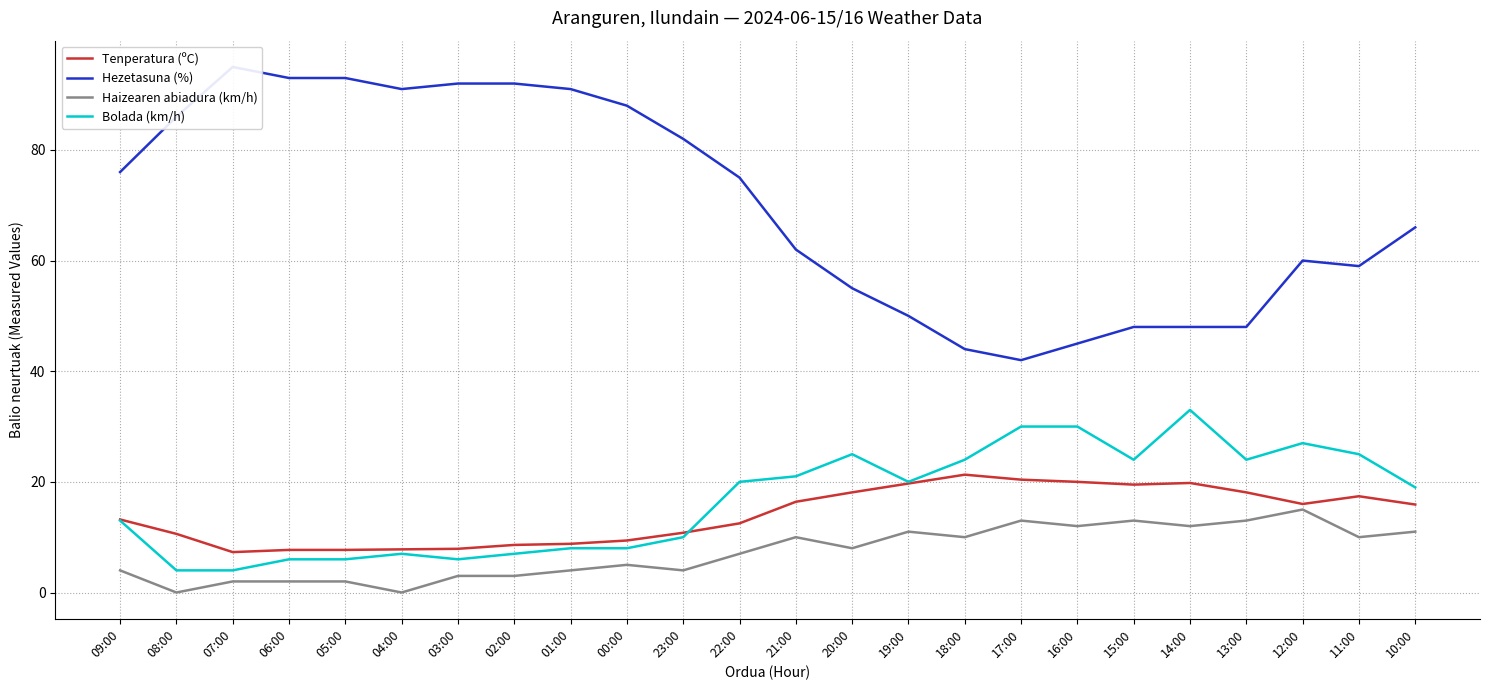

What is the difference between the highest and lowest values at 13:00?

35.0